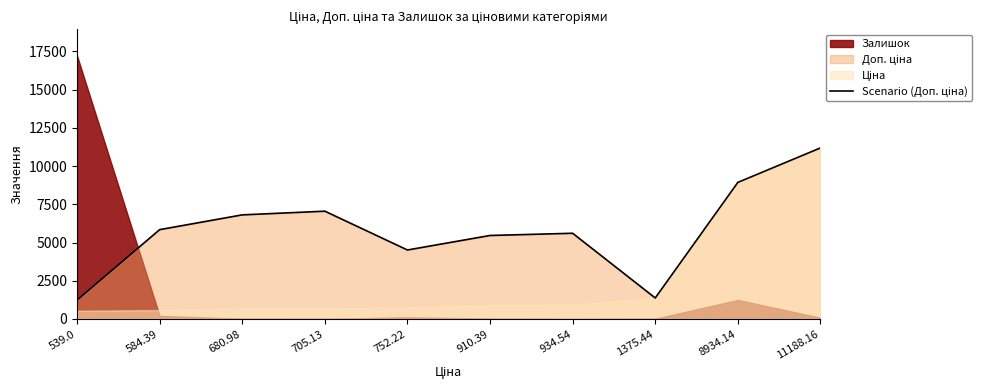

The chart shows a value of 5607.2 at 934.54. True or false?

True